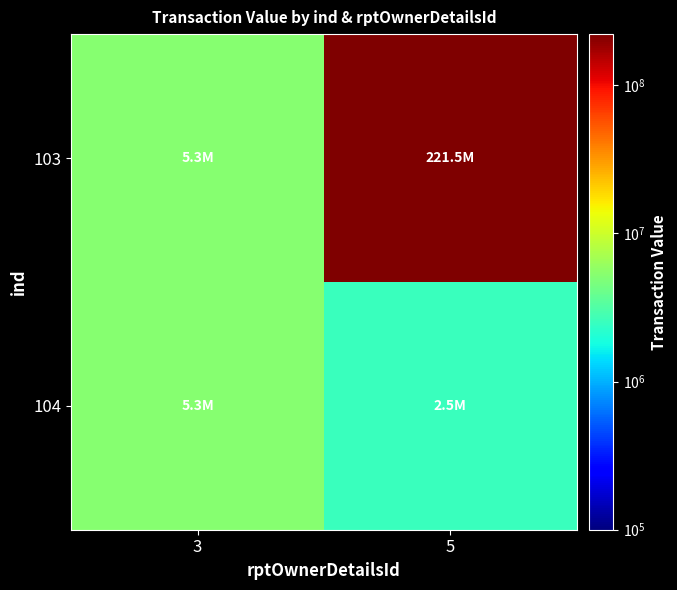

Rank the series at 5 from highest to lowest value.

103, 104